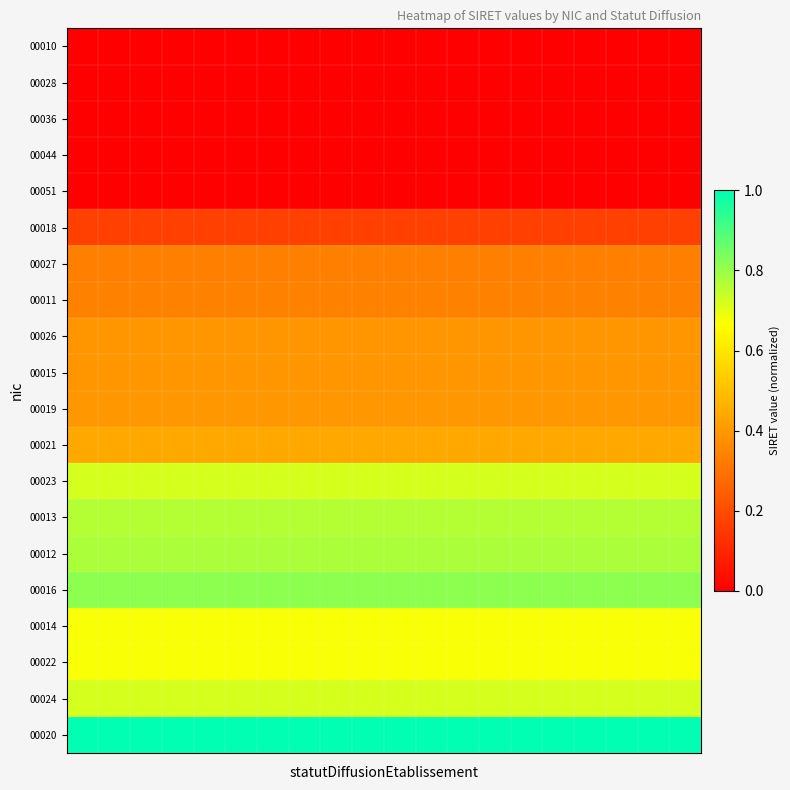

At how many categories does at least one series exceed 0?

20